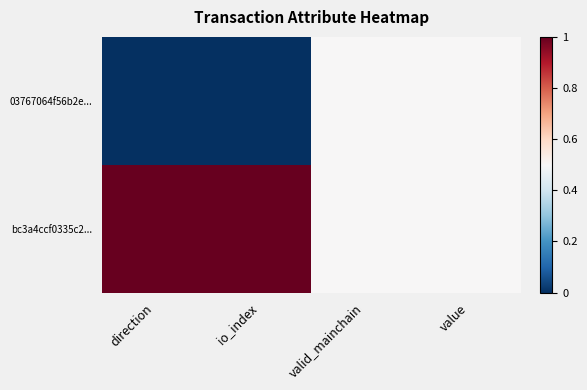

Which series has the widest spread of values?

03767064f56b2e...